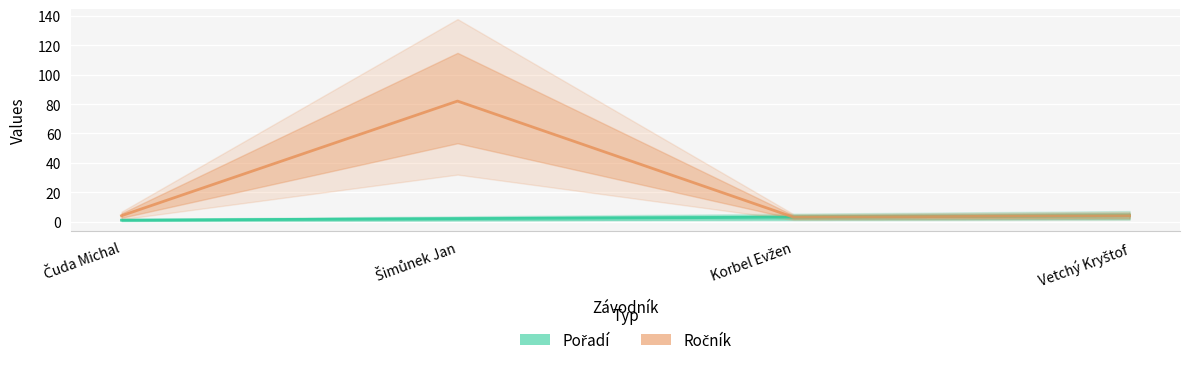

Is it true that Ročník equals 4 at Vetchý Kryštof?

True